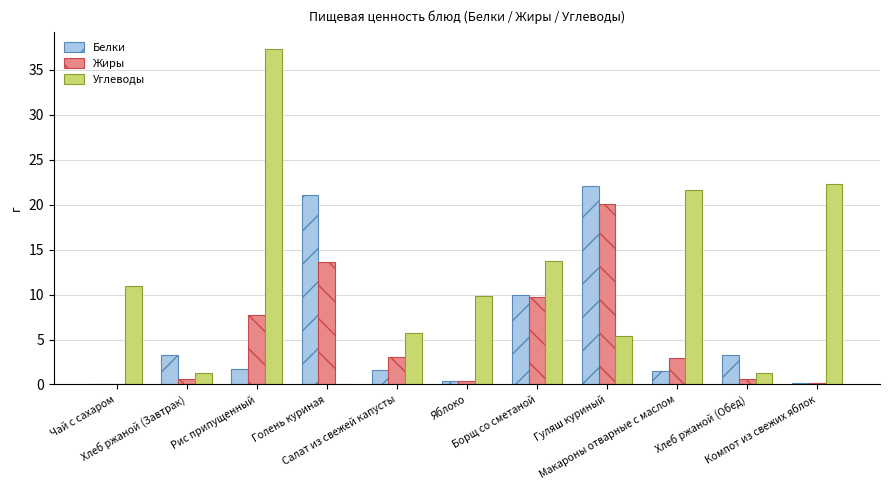

What is the sum of all Углеводы values?

129.5